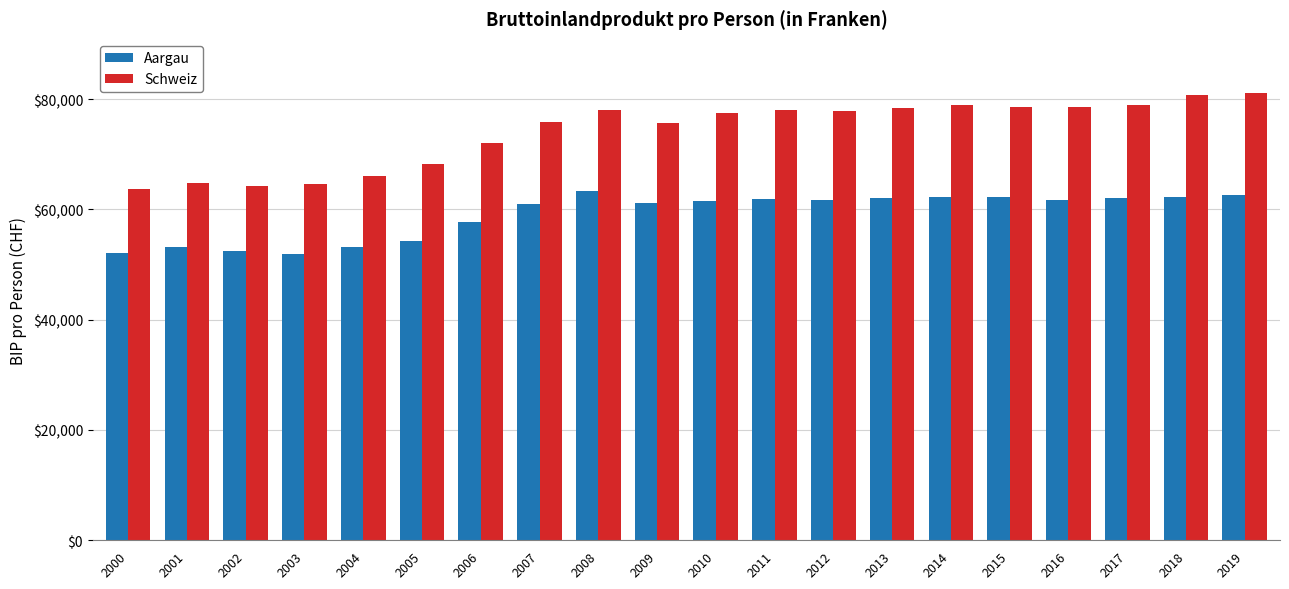

Is the value of Schweiz at 2009 greater than the value of Aargau at 2002?

Yes